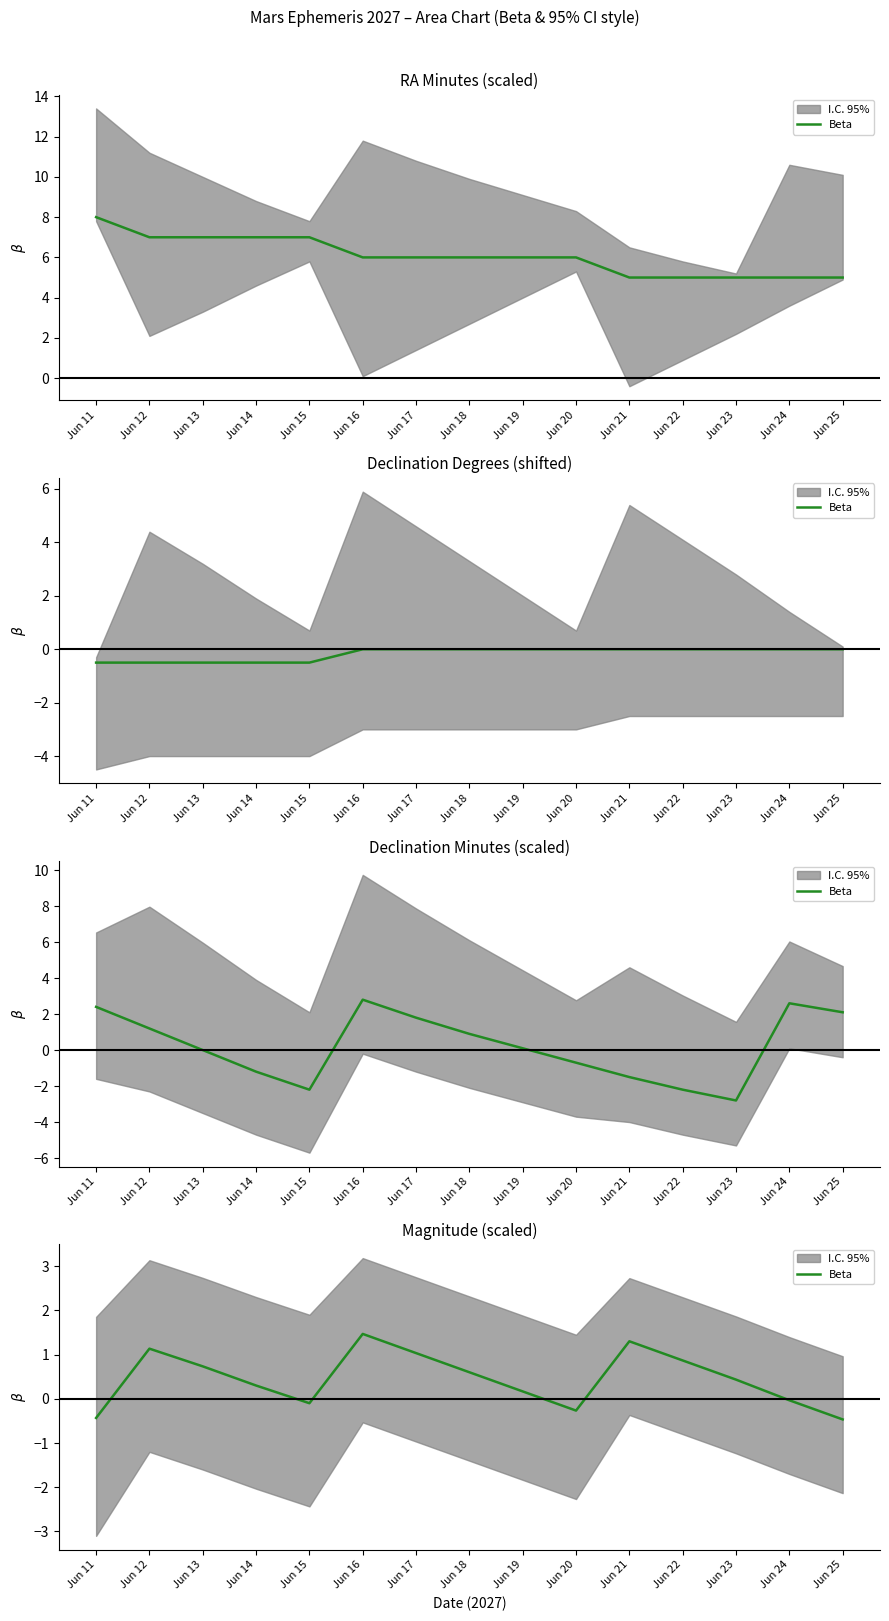

The value at Jun 22 is 0.9. True or false?

True